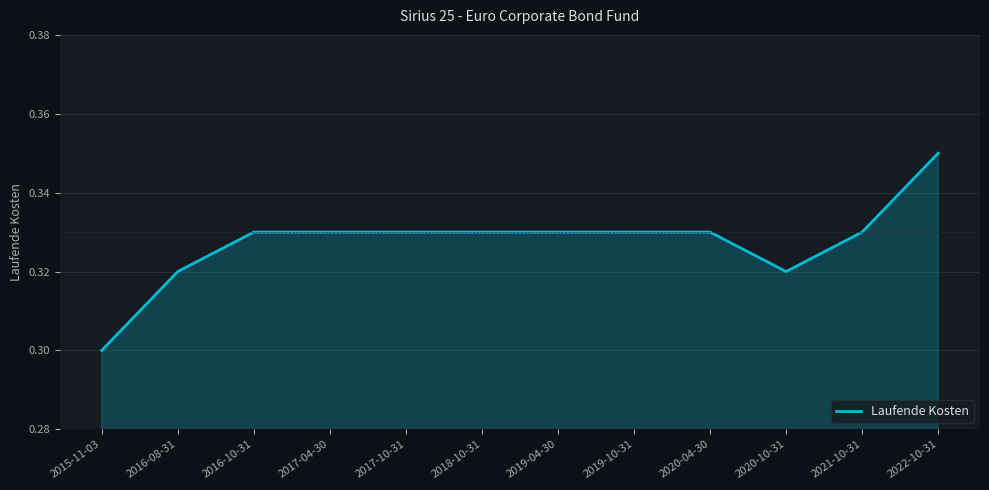

Does the chart have visible grid lines?

Yes